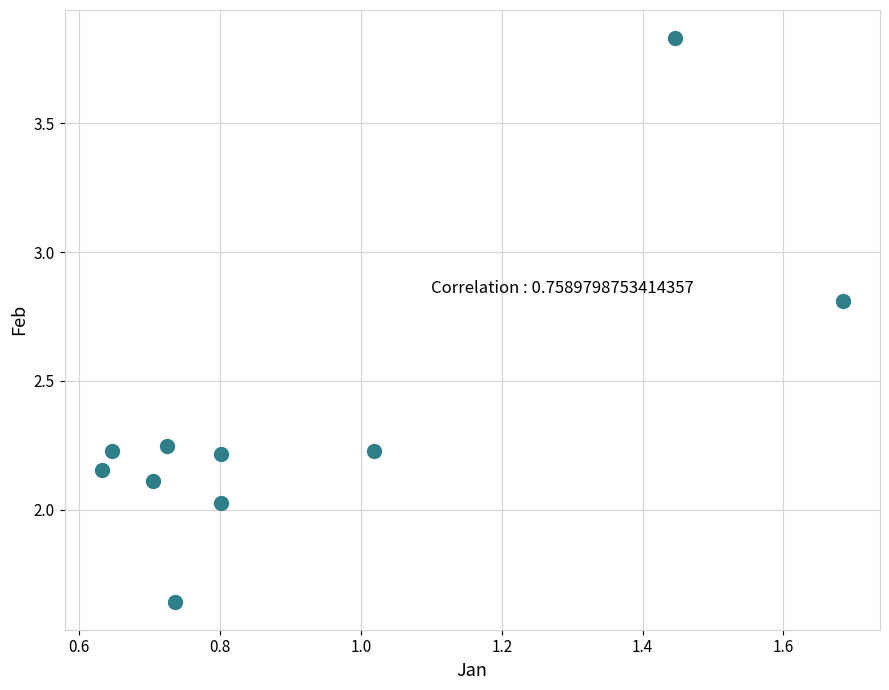

What is the average Y value?

2.3